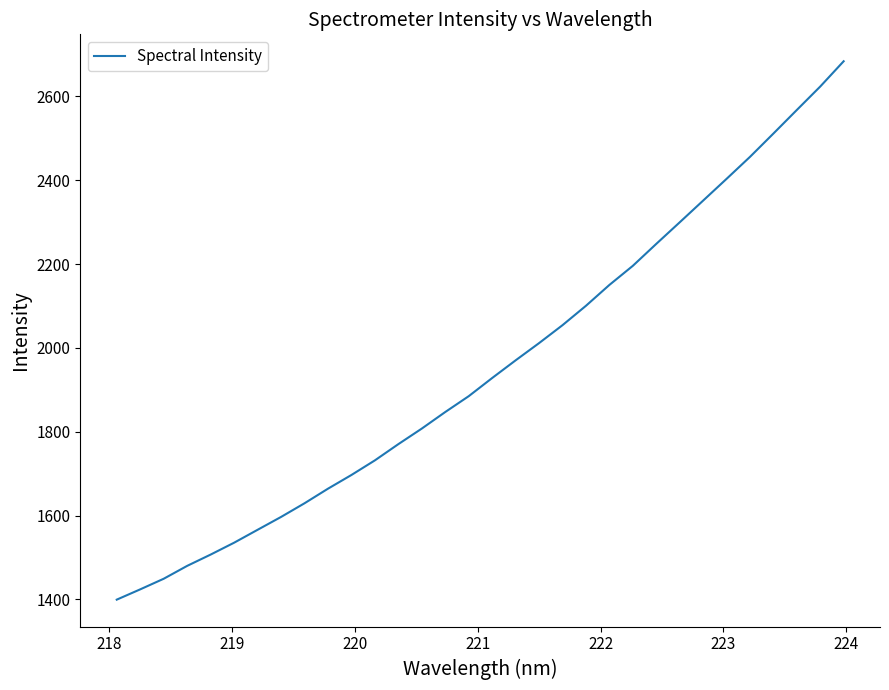

What is the sum of all values?

62544.6